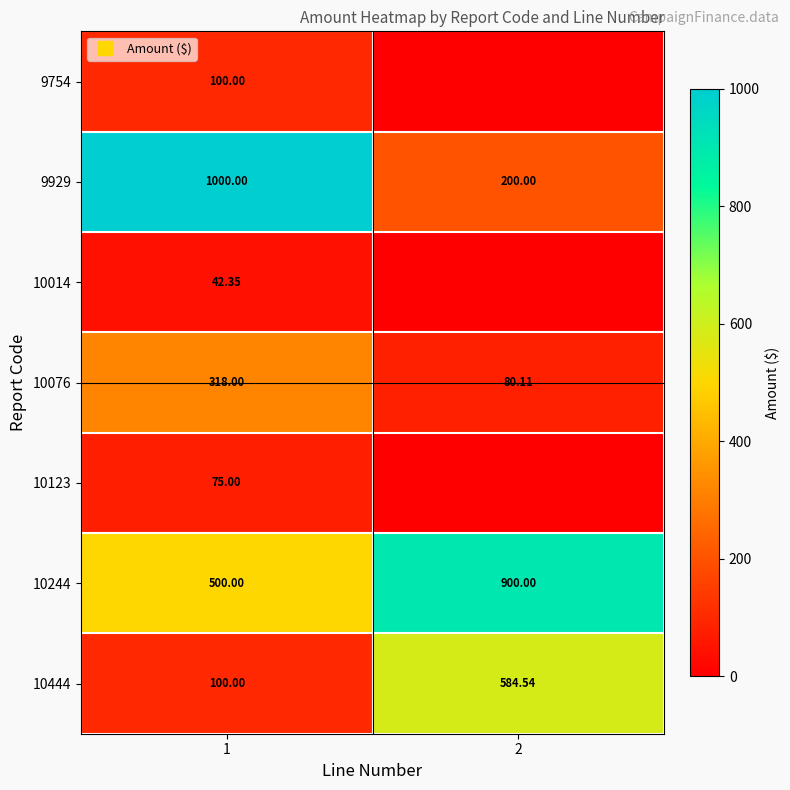

At 1, list the series in order from largest to smallest.

9929, 10244, 10076, 9754, 10444, 10123, 10014